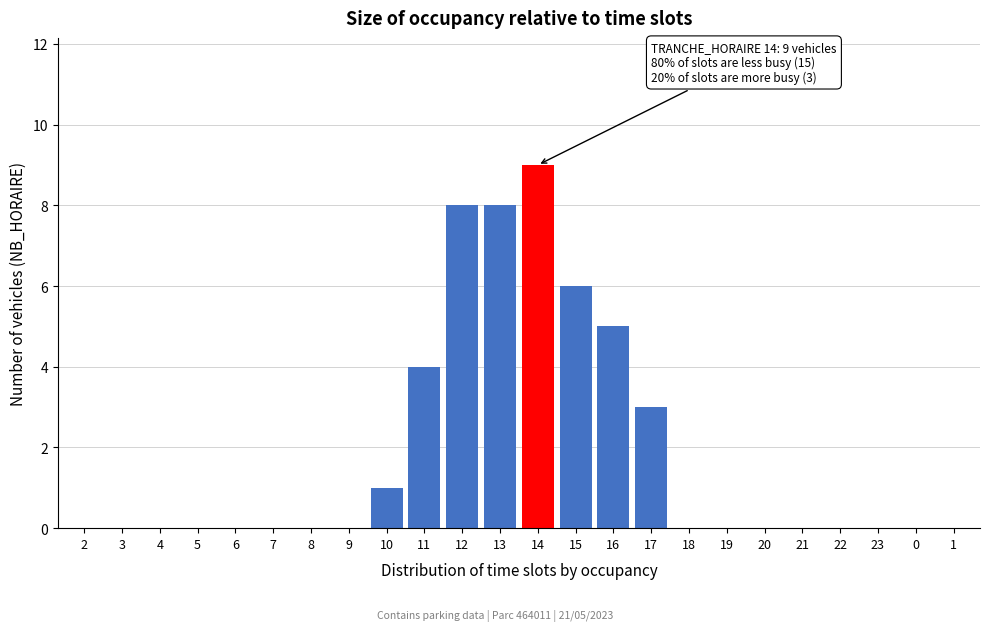

Reading left to right, list all the values displayed in this chart.

2=0	3=0	4=0	5=0	6=0	7=0	8=0	9=0	10=1	11=4	12=8	13=8	14=9	15=6	16=5	17=3	18=0	19=0	20=0	21=0	22=0	23=0	0=0	1=0